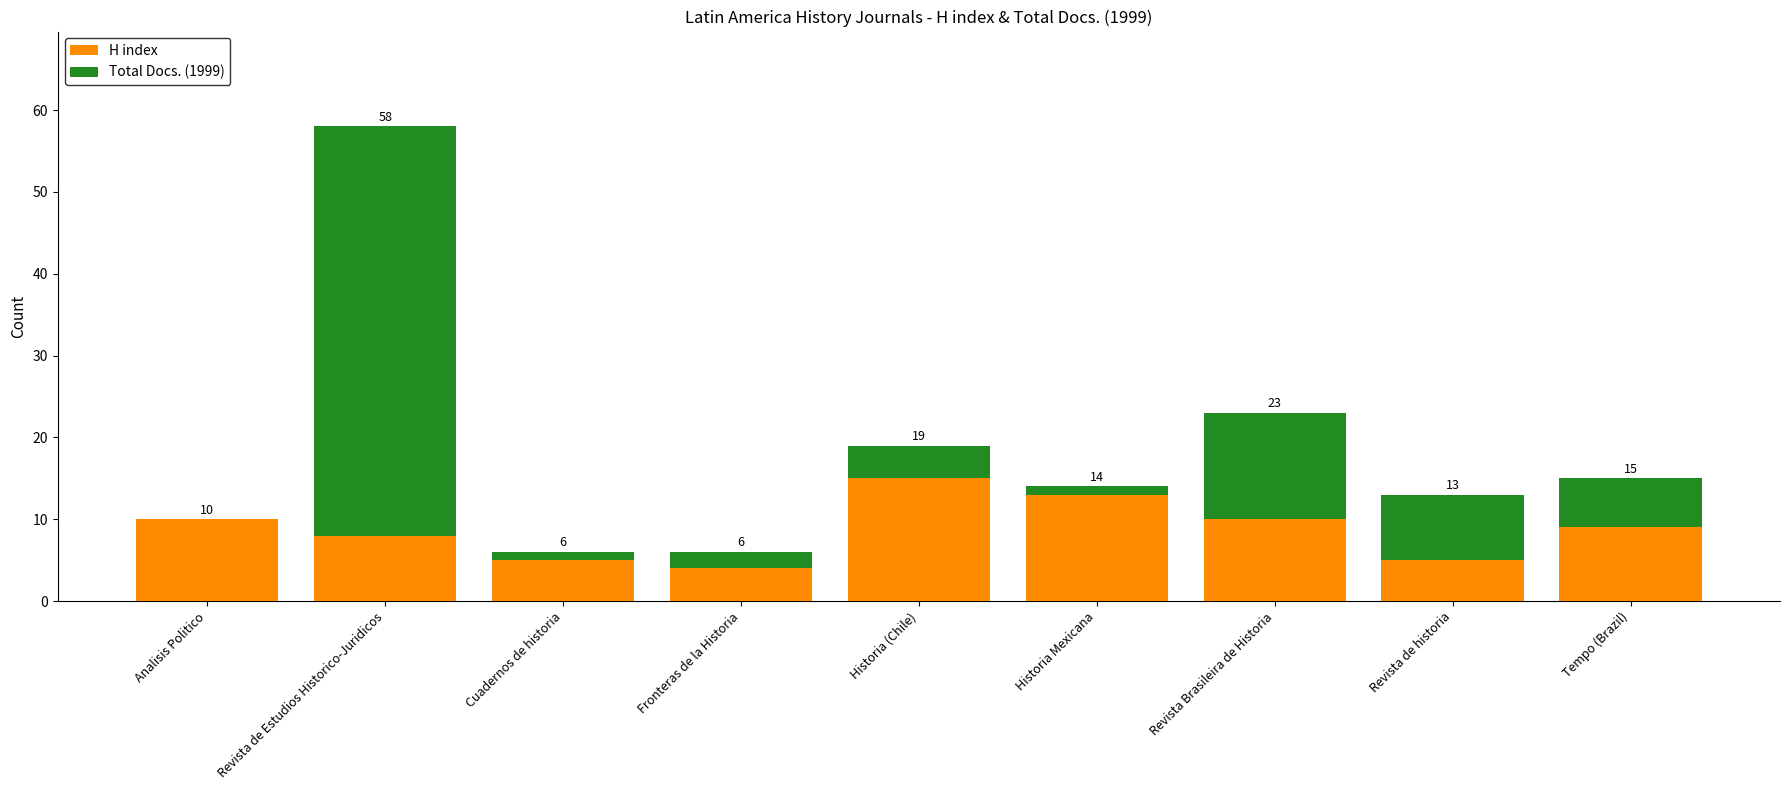

The H index series shows 9 at Historia Mexicana. True or false?

False